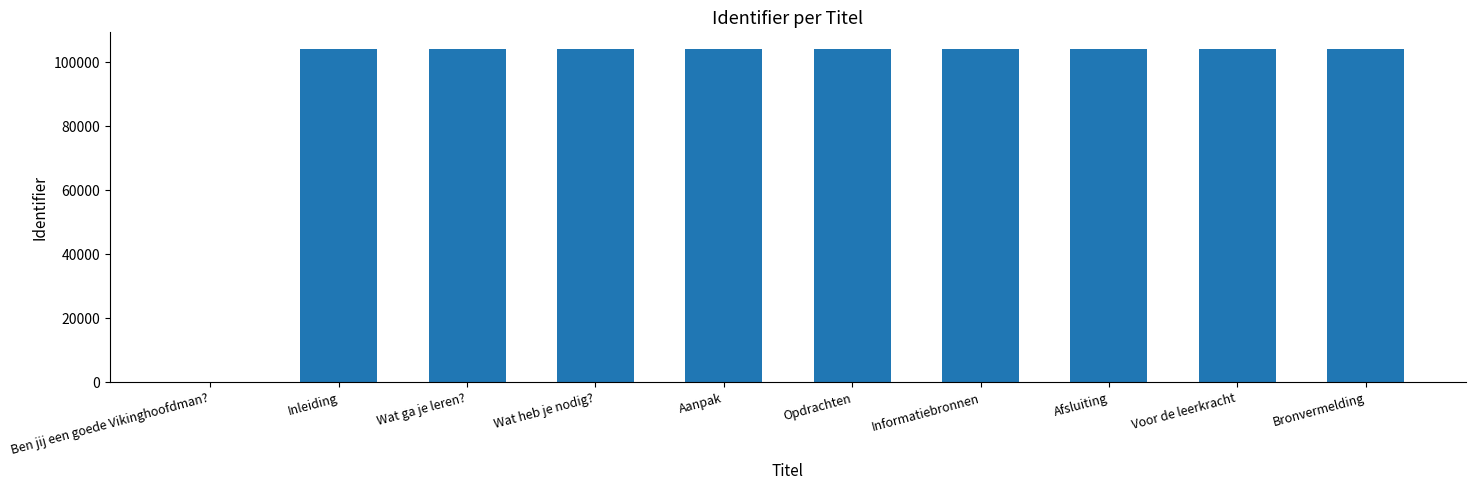

How many positive values are there?

9